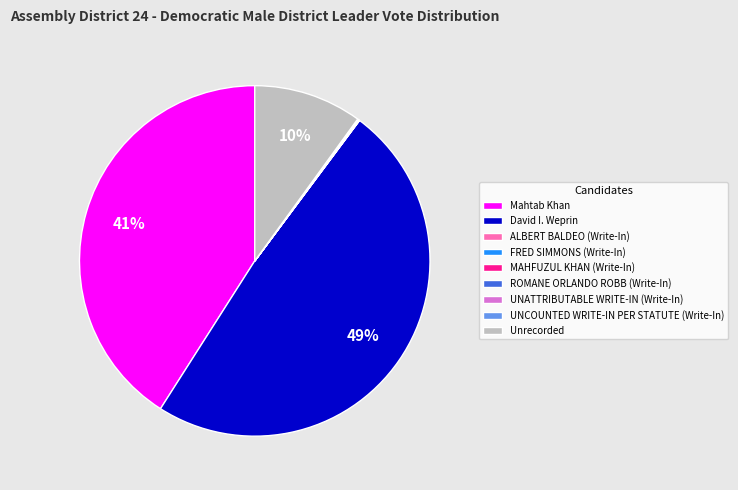

The Unrecorded slice represents 10% of the pie. True or false?

True